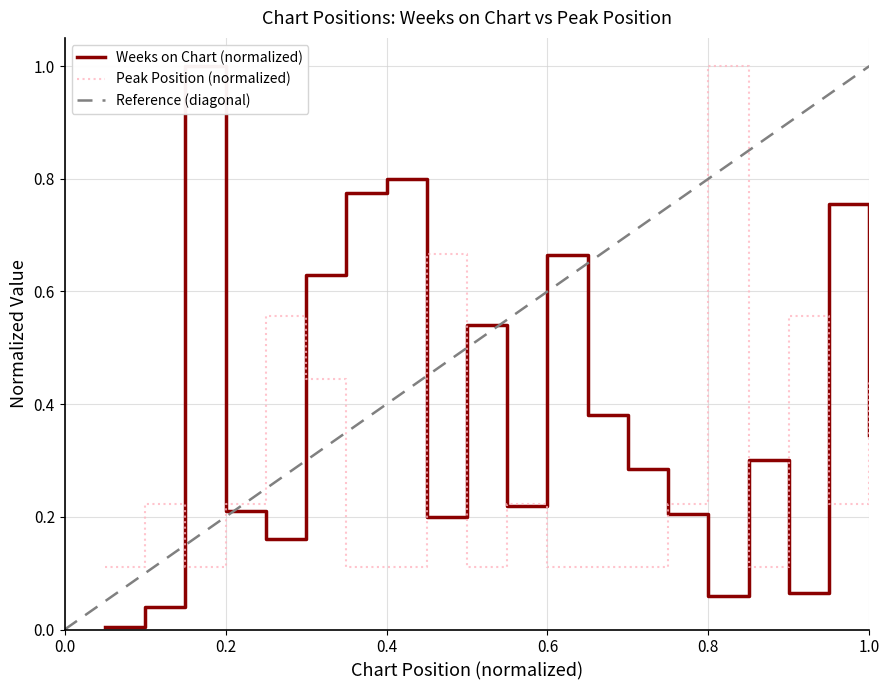

Rank the categories by Peak Position value from highest to lowest.

16, 9, 5, 18, 6, 20, 2, 4, 11, 15, 19, 1, 3, 7, 8, 10, 12, 13, 14, 17